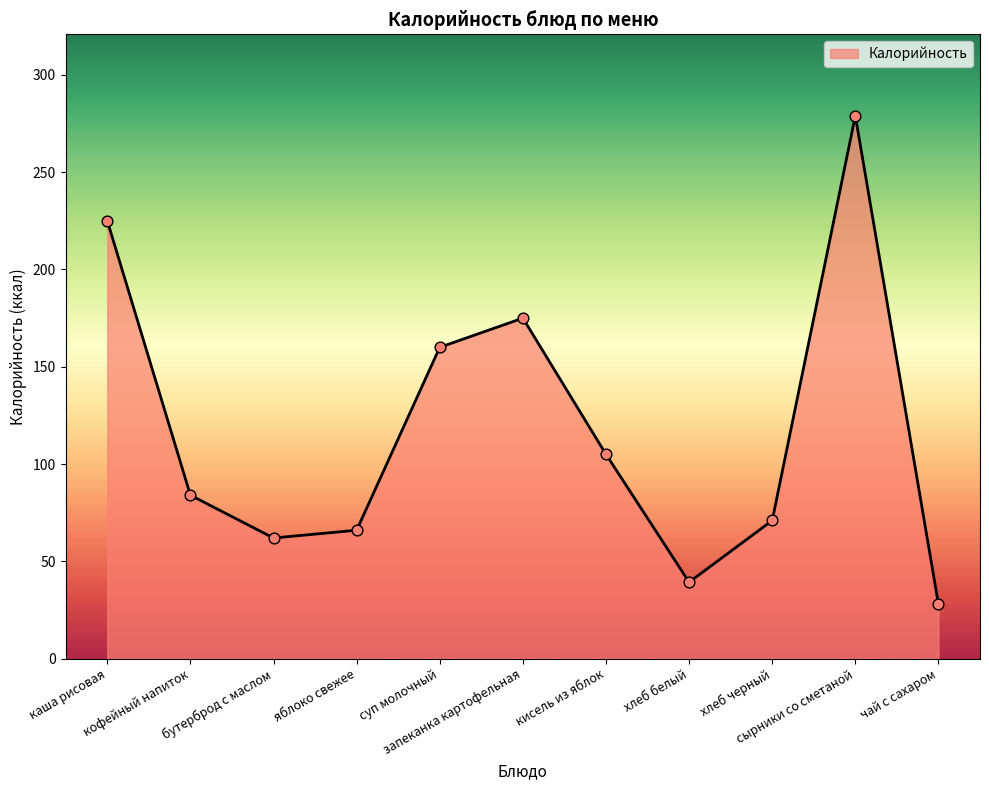

What is the change in value from запеканка картофельная to хлеб белый?

-135.7